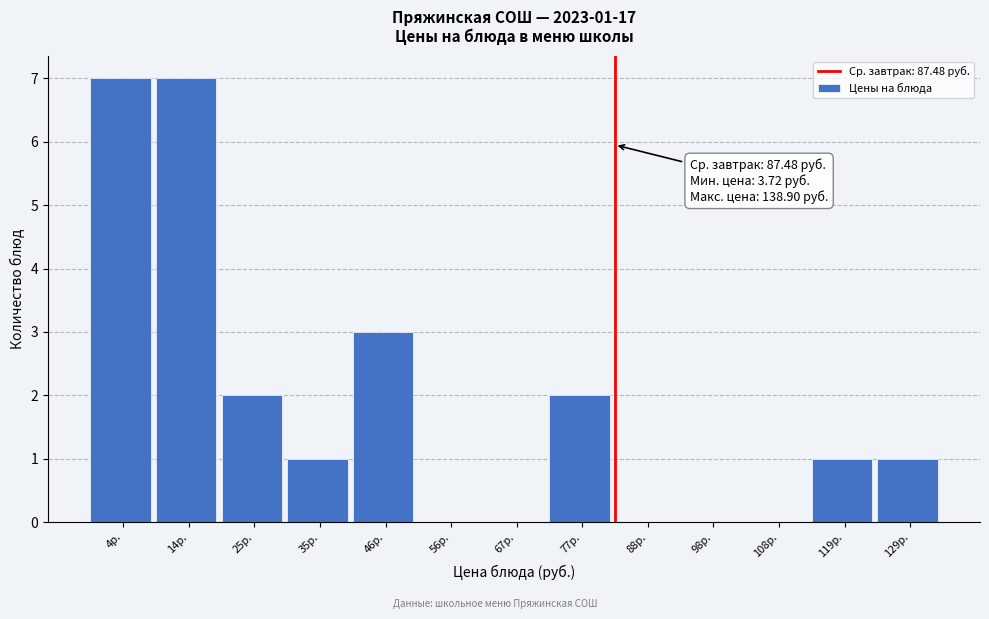

Reading left to right, what are all the values shown in this chart?

4р.=7	14р.=7	25р.=2	35р.=1	46р.=3	56р.=0	67р.=0	77р.=2	88р.=0	98р.=0	108р.=0	119р.=1	129р.=1